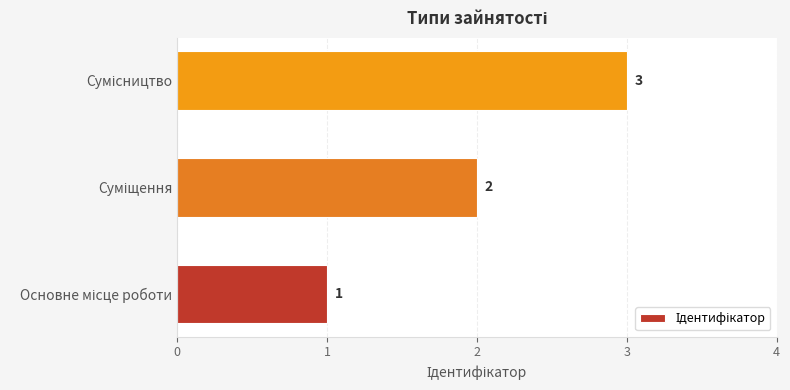

Count the values in the range 1 to 3.

3